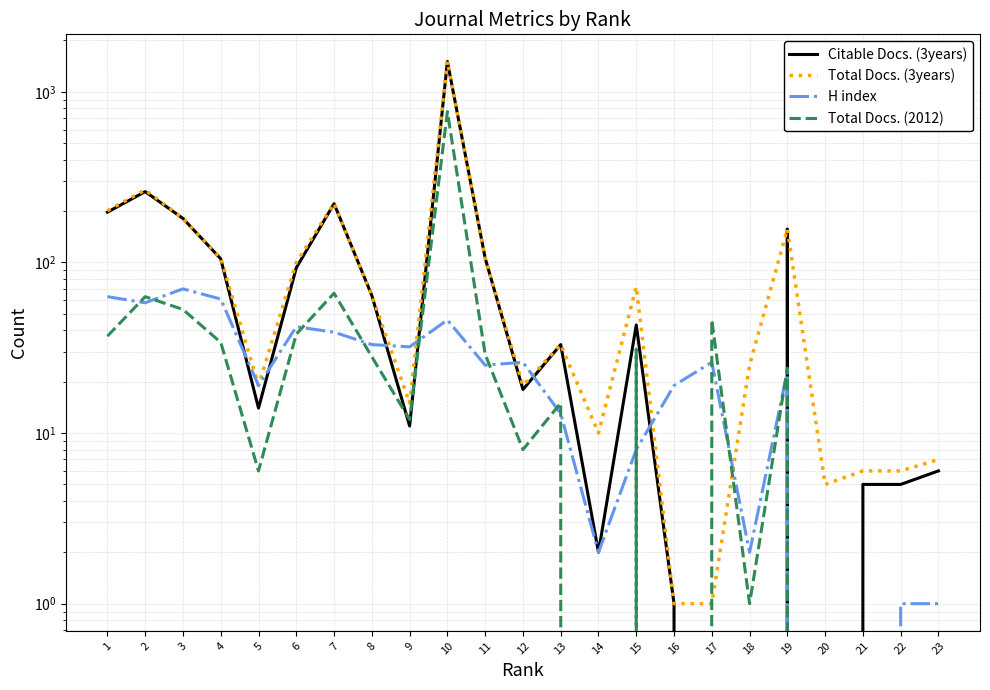

What is the greatest value displayed?

1506